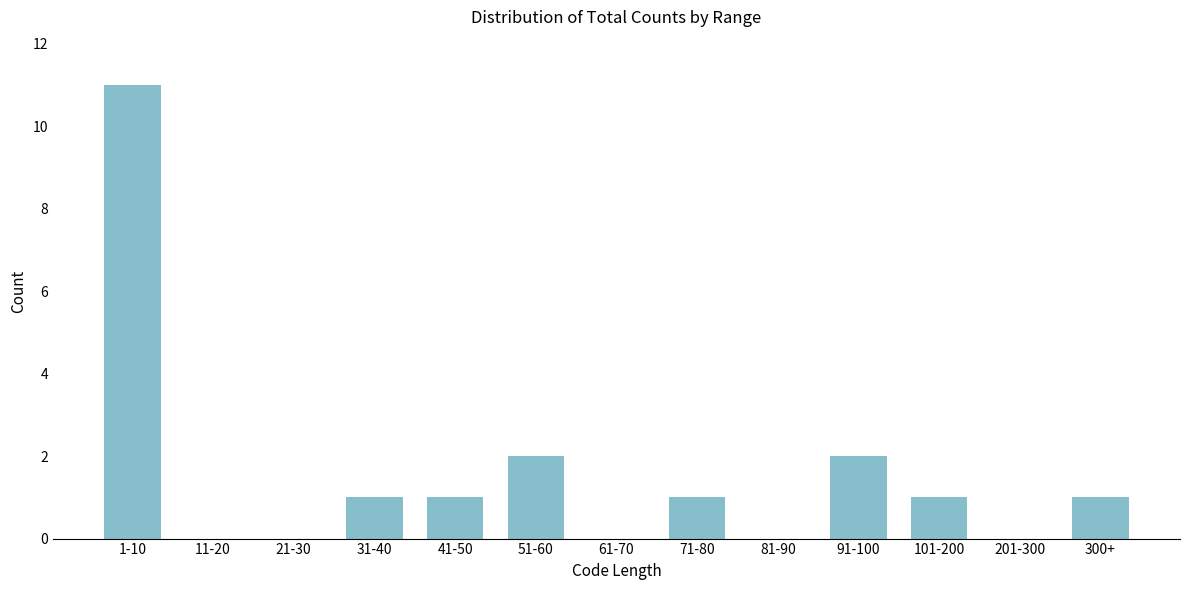

Reading left to right, extract all data points from this chart.

1-10=11	11-20=0	21-30=0	31-40=1	41-50=1	51-60=2	61-70=0	71-80=1	81-90=0	91-100=2	101-200=1	201-300=0	300+=1